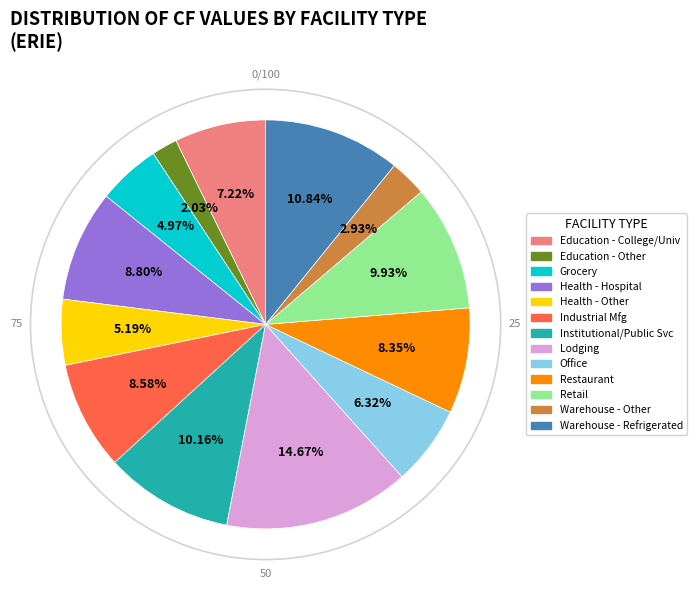

Does any single category account for the majority?

No